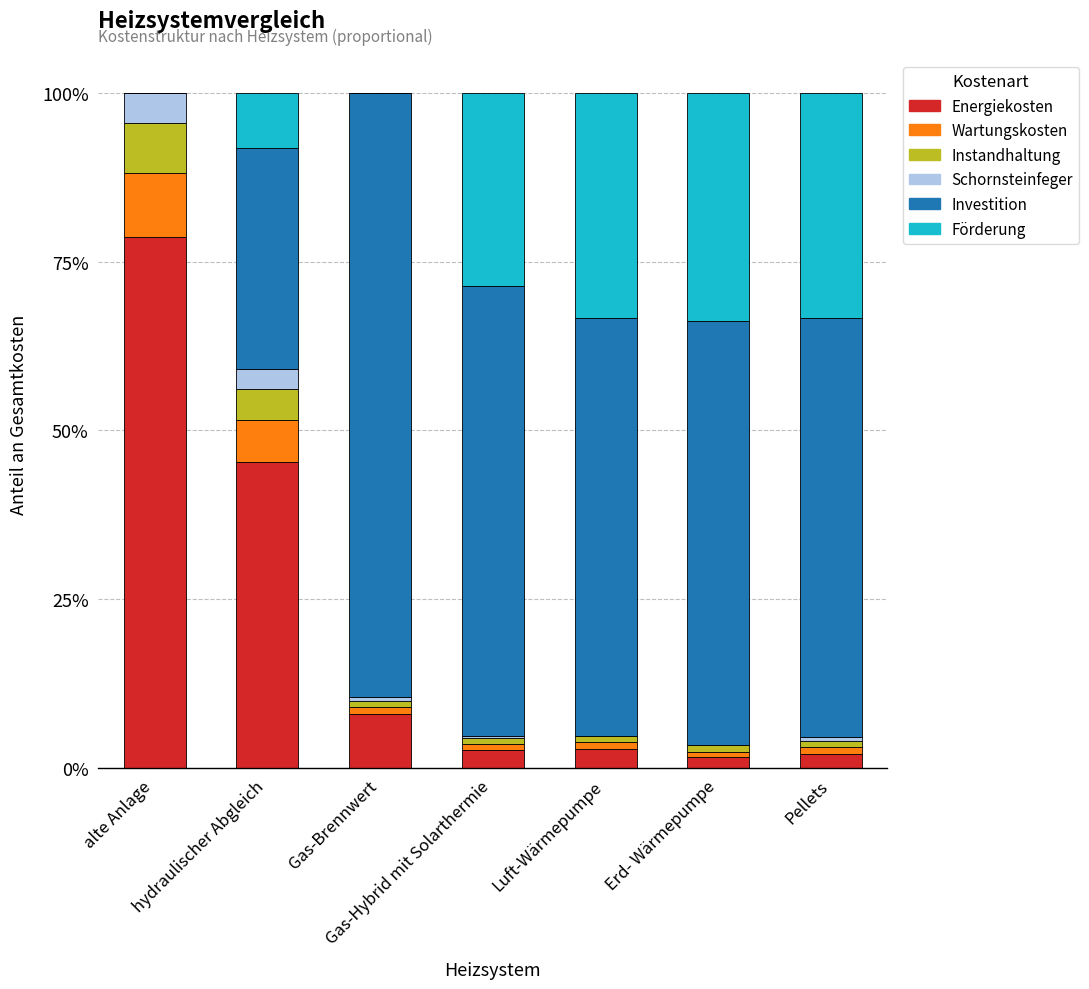

How many categories are shown in the chart?

7